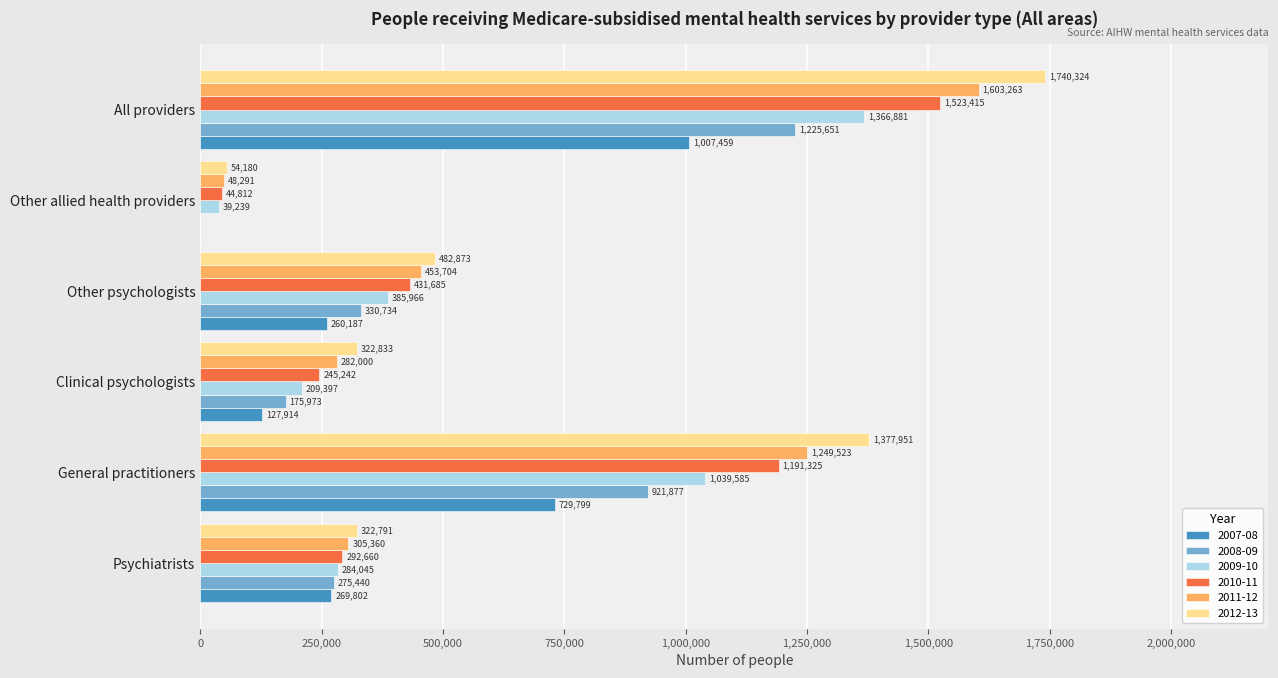

The value of 2010-11 at Clinical psychologists is 374701. True or false?

False